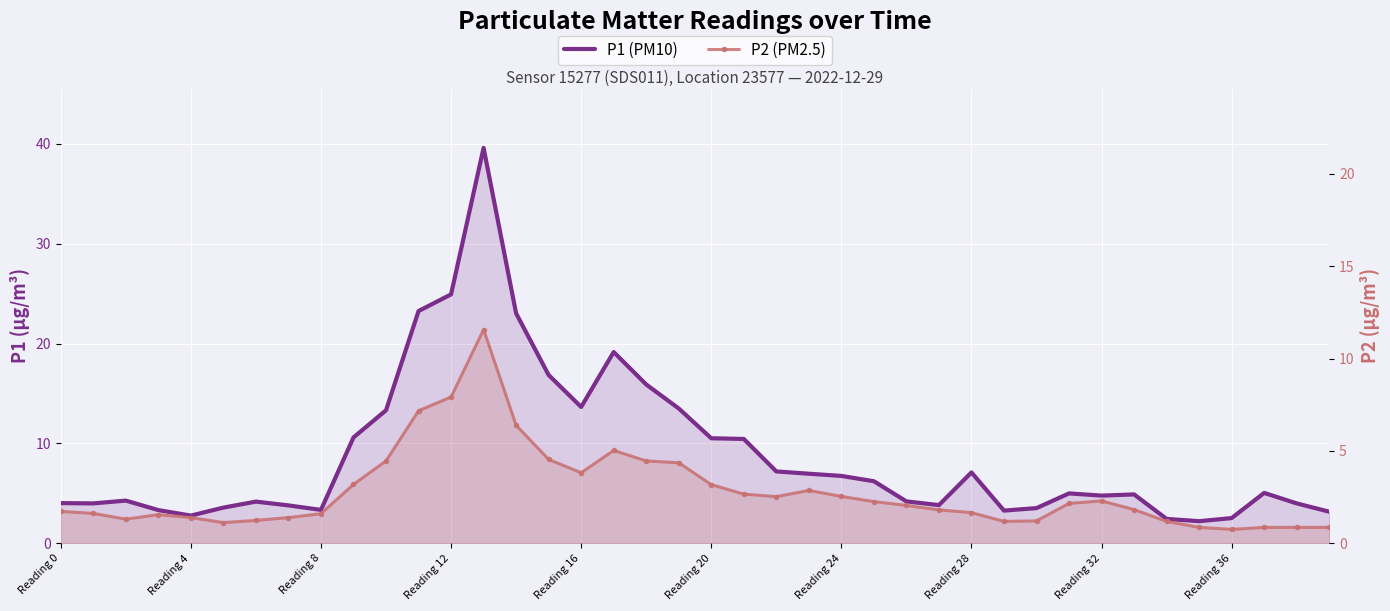

What is the maximum value for P1 (PM10)?

39.6